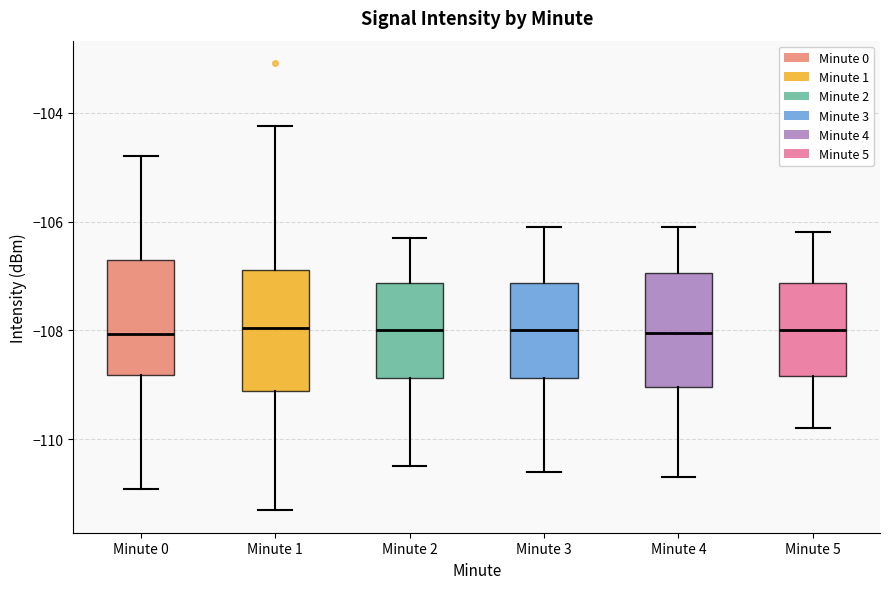

Where does the upper whisker of the box for Minute 5 end on the y-axis? The values are not printed on the chart, so give them approximately, as read against the axis.

-106.2